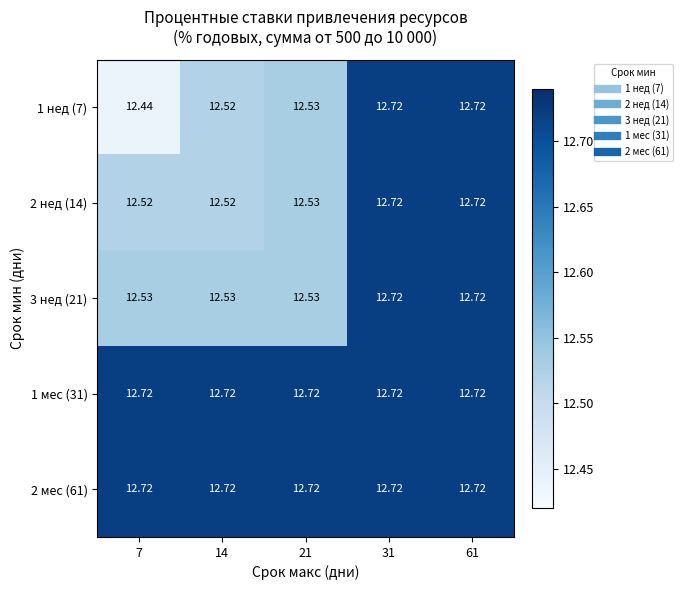

Which series has the largest range (max minus min)?

1 нед (7)